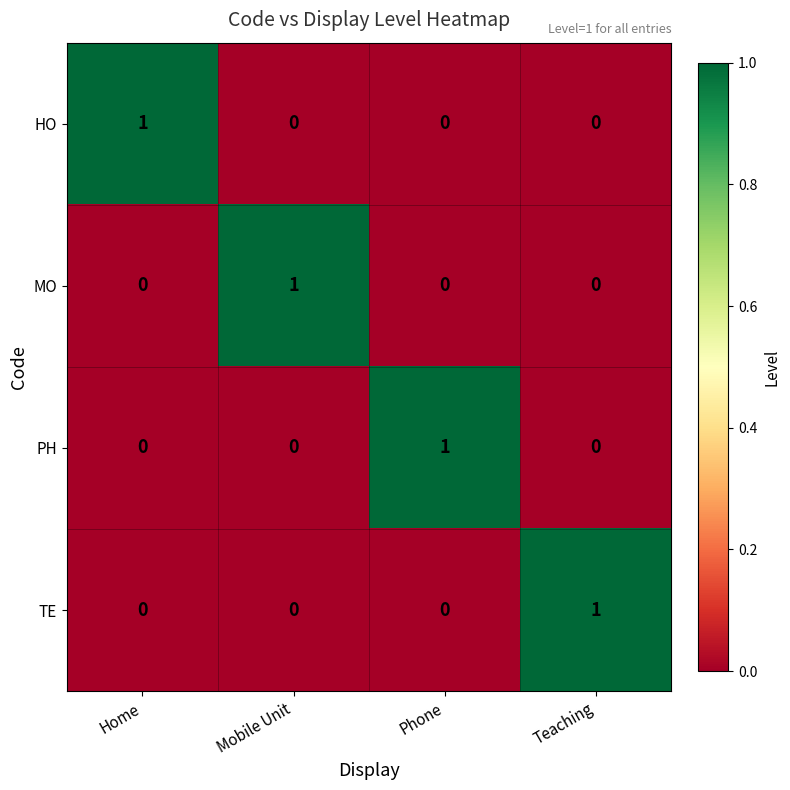

How many MO values are between 0 and 1?

4